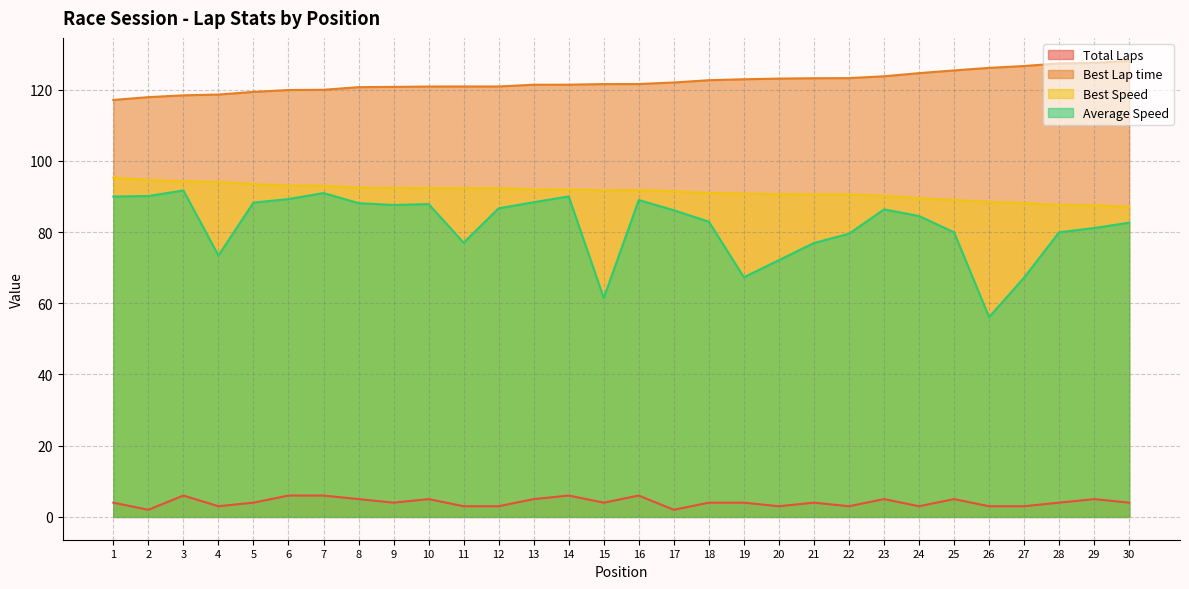

Count the number of data series in this chart.

4